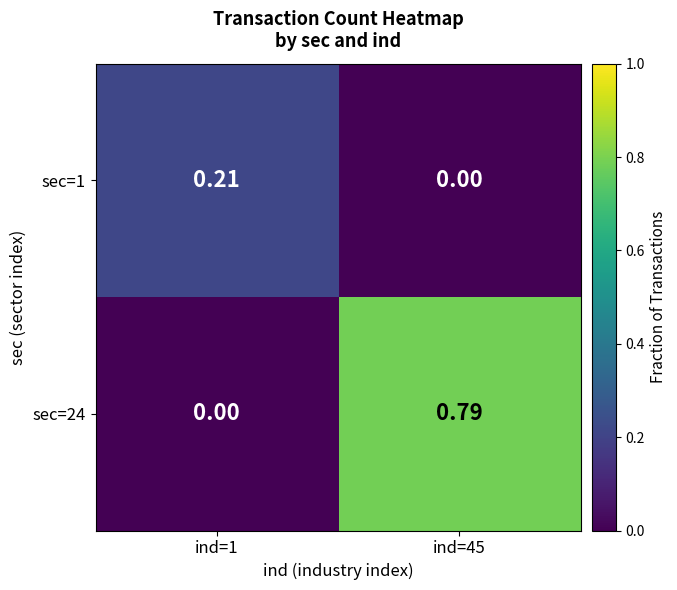

Is the value of sec=24 at ind=45 greater than the value of sec=1 at ind=1?

Yes